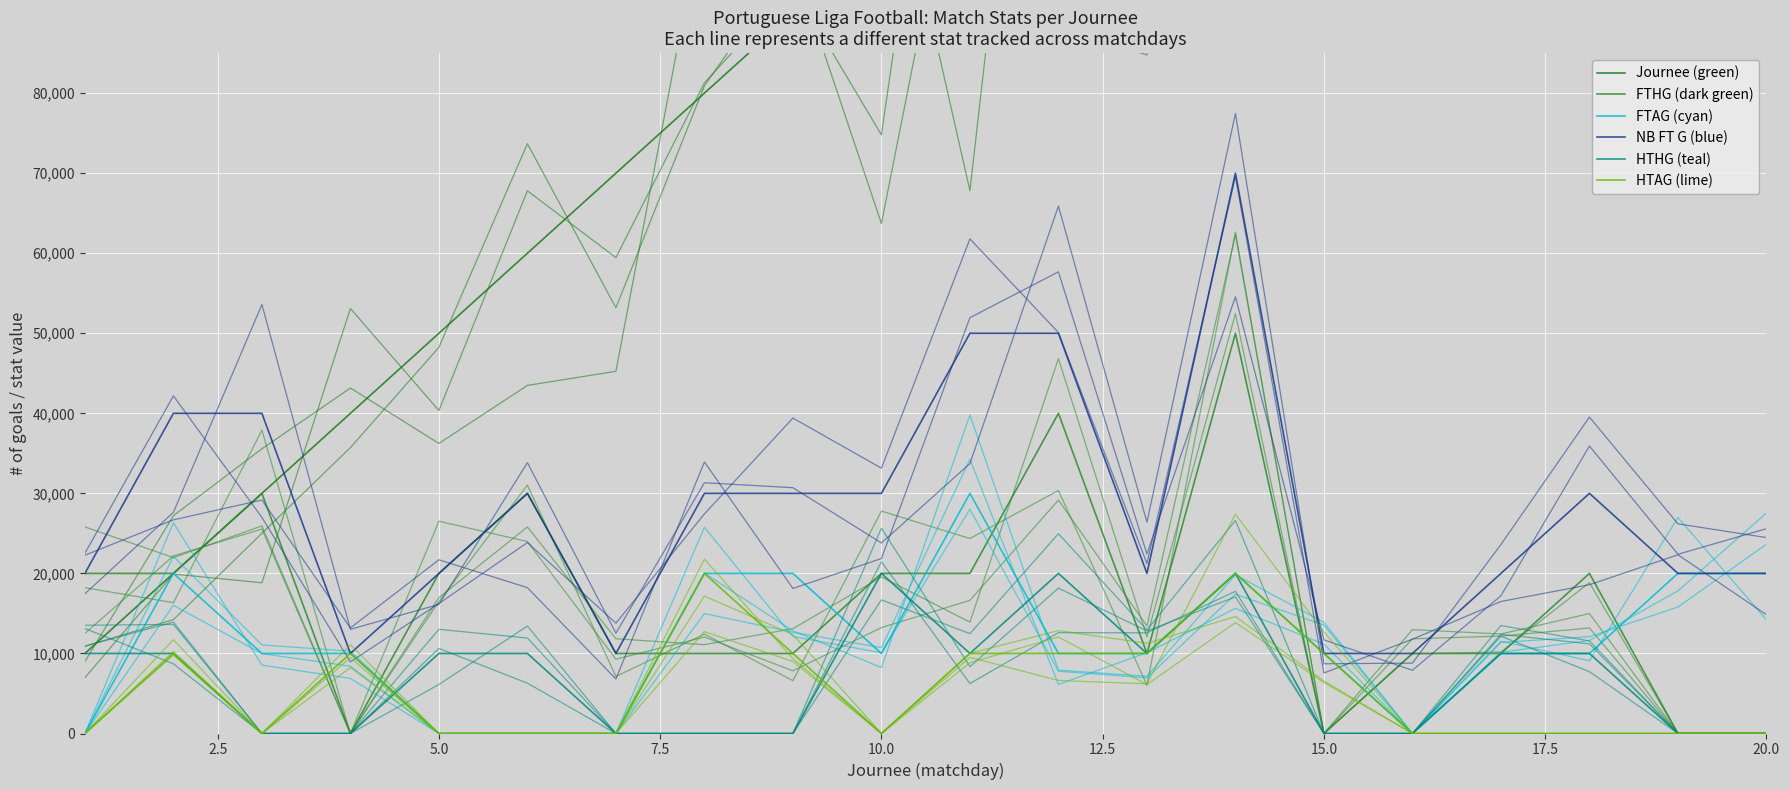

Does the chart display data point markers on the line(s)?

No